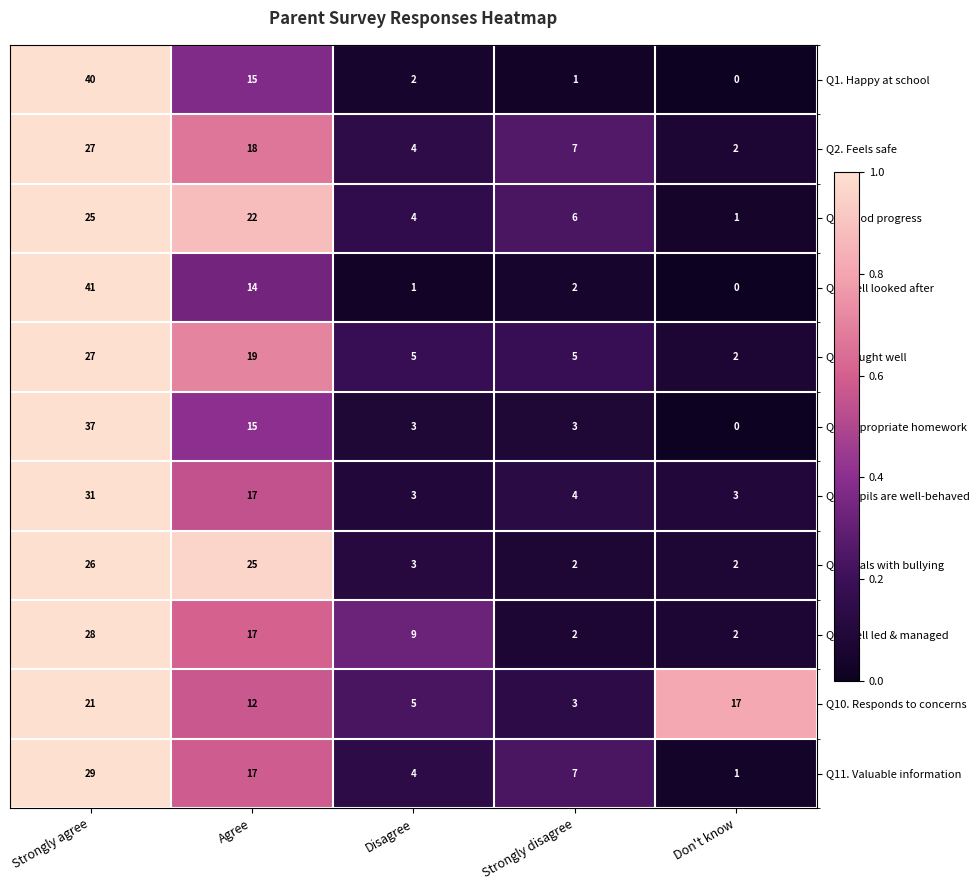

How many series are shown in this chart?

11